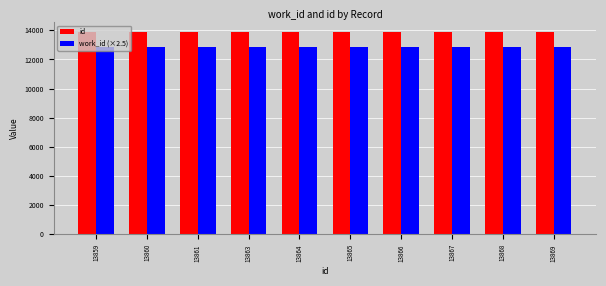

What is the difference between the maximum and minimum values in the work_id (×2.5) series?

25.0